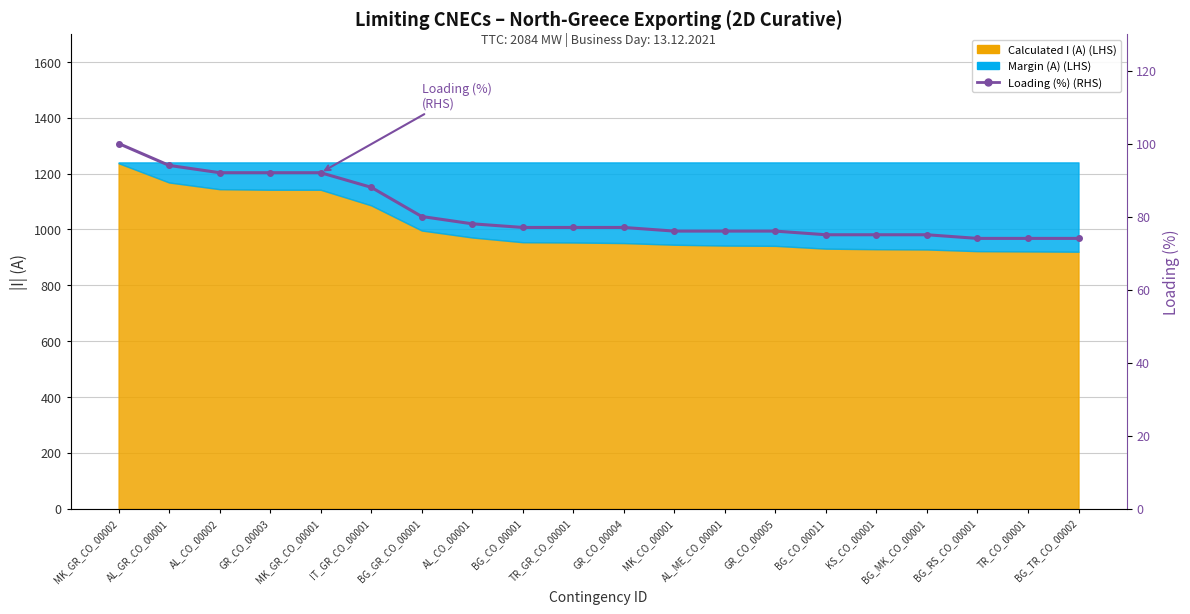

What is the smallest value displayed?

74